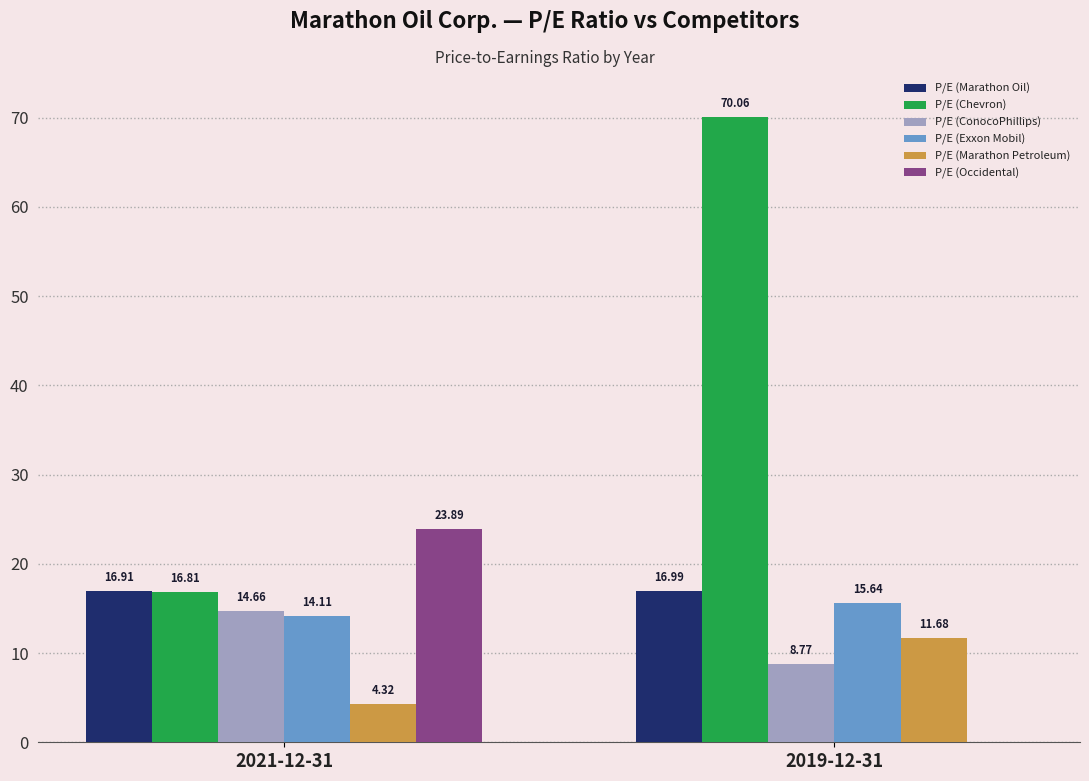

Which series changed the most between 2021-12-31 and 2019-12-31?

P/E (Chevron)